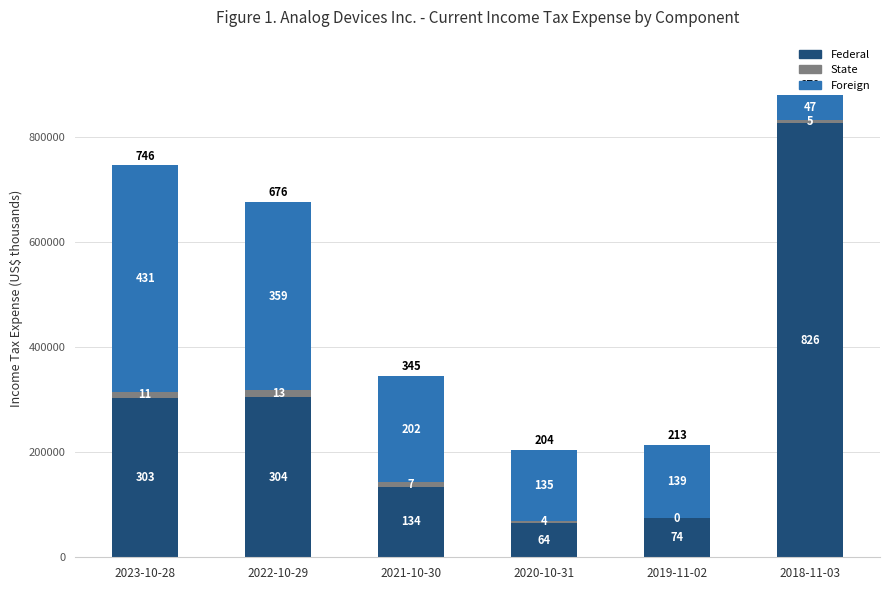

What are all the series names shown in the legend?

Federal, State, Foreign